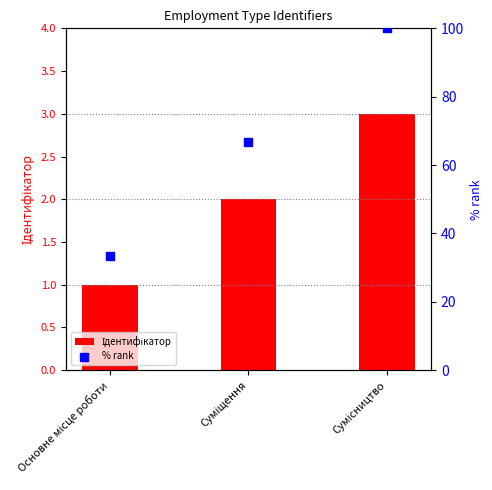

Which series has the largest total across all categories?

% rank